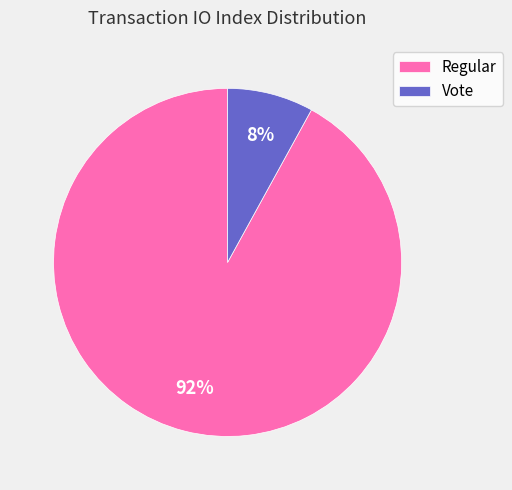

How many segments does this pie chart have?

2